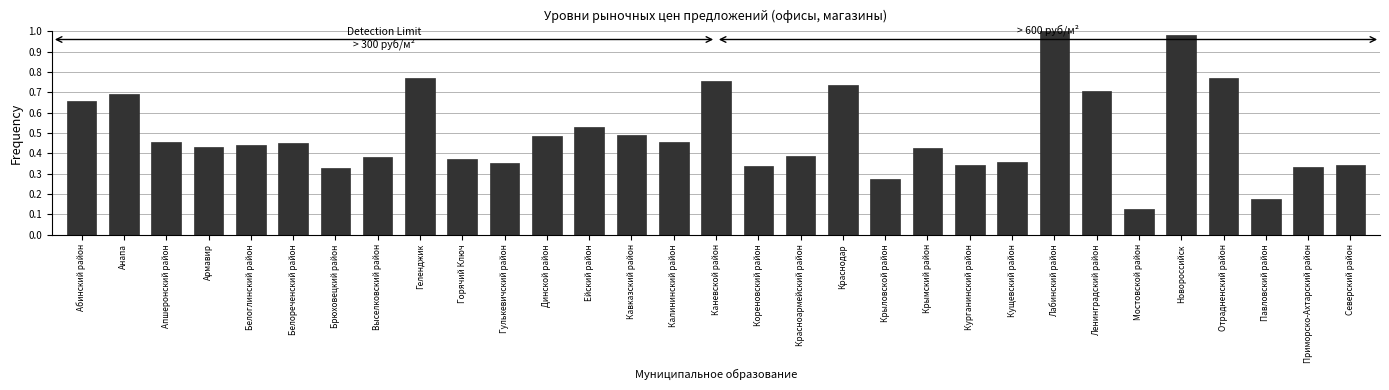

What is the change in value from Апшеронский район to Мостовской район?

-0.3